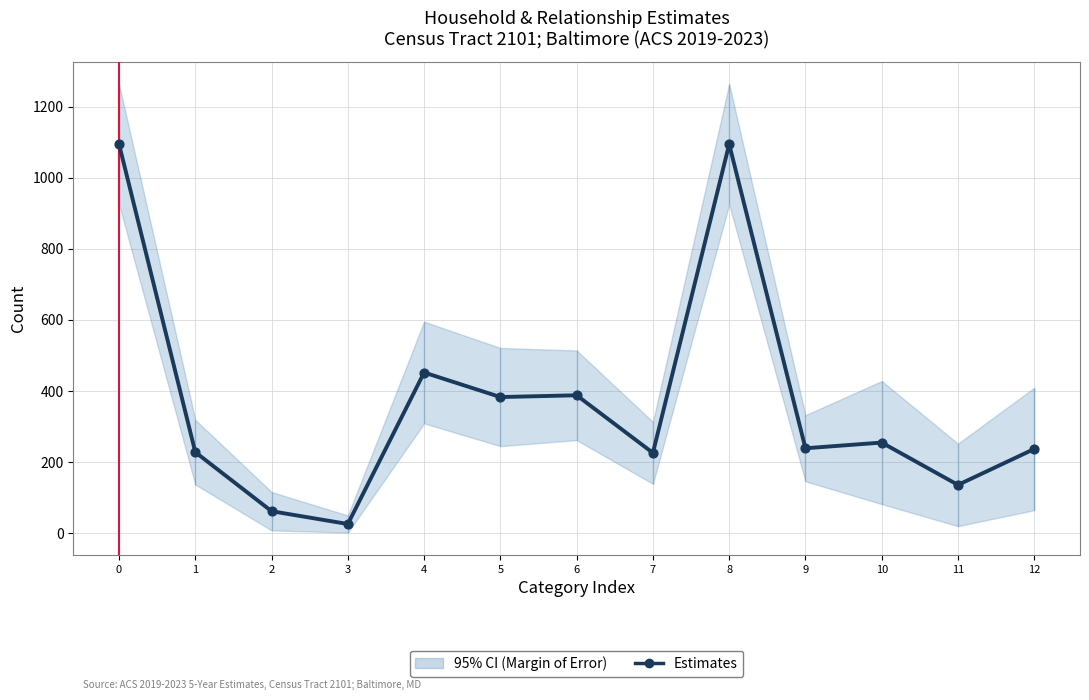

Which has a higher value, 9 or 10?

10